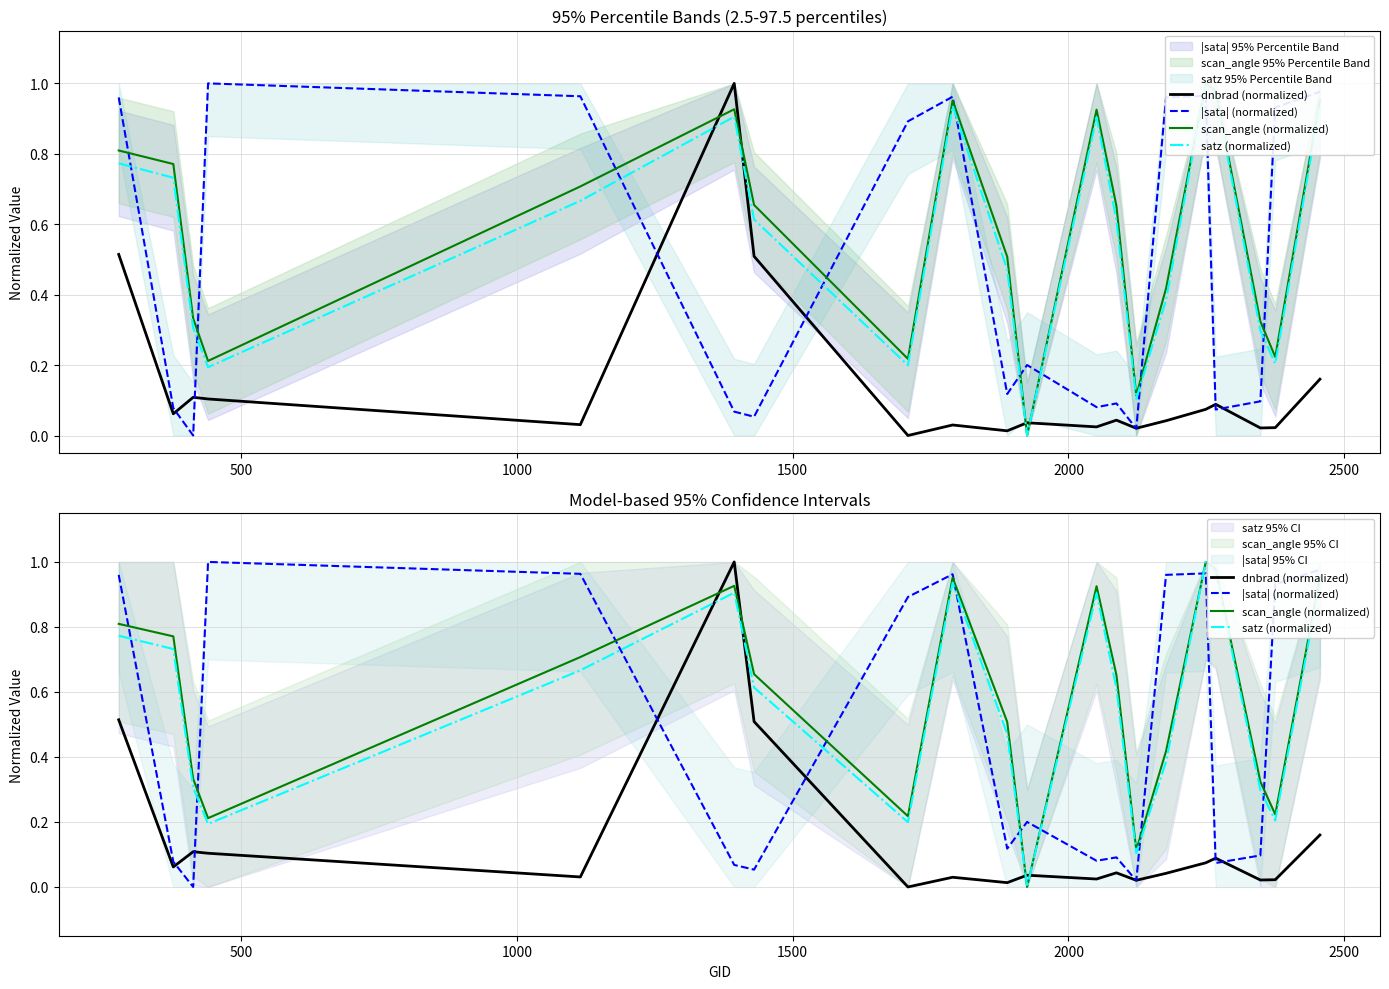

What is the value of the |sata| (normalized) point at the 7th from the left?

0.1